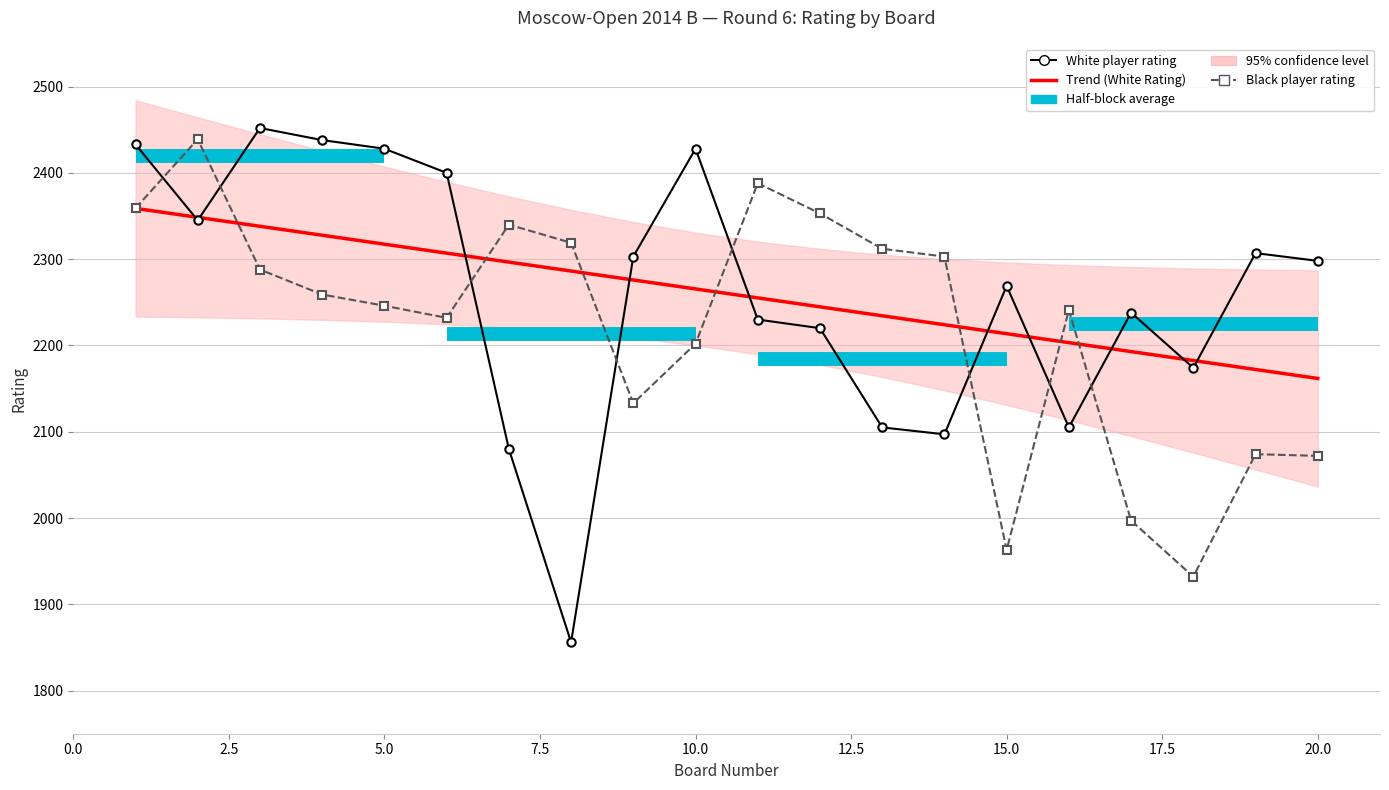

After their last crossing, which series has the higher values: White player rating or Trend (White Rating)?

White player rating